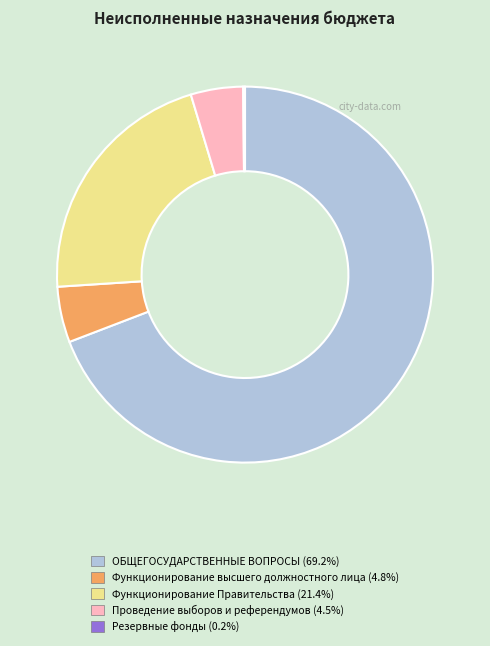

Which has a higher value, ОБЩЕГОСУДАРСТВЕННЫЕ ВОПРОСЫ or Функционирование Правительства?

ОБЩЕГОСУДАРСТВЕННЫЕ ВОПРОСЫ